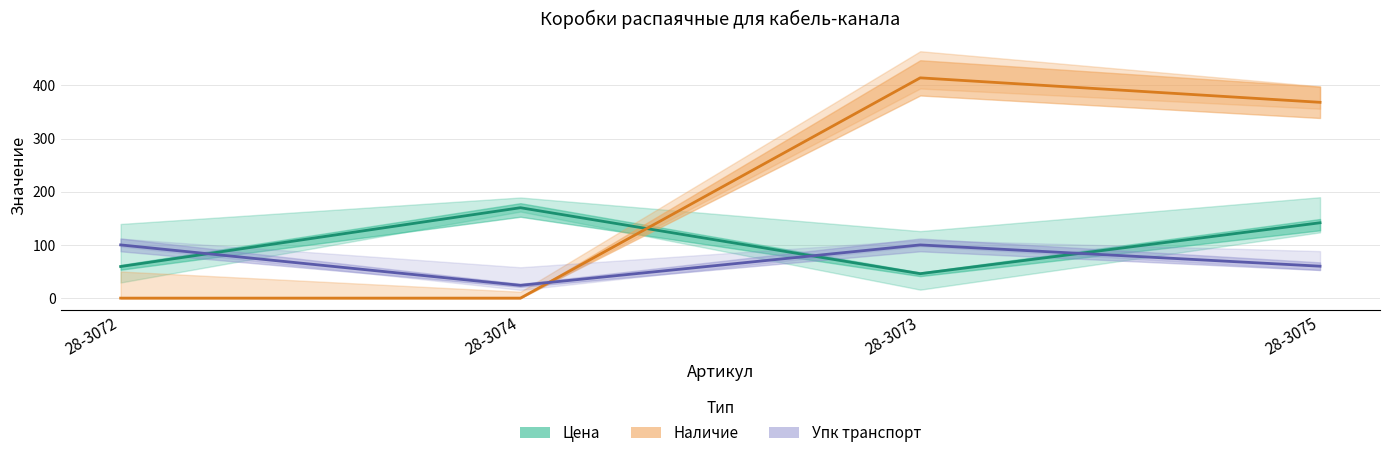

Reading left to right, transcribe all the data shown in this chart.

Цена: 59.4	169.9	45.9	141.6
Наличие: 0.0	0.0	414.0	368.0
Упк транспорт: 100.0	24.0	100.0	60.0